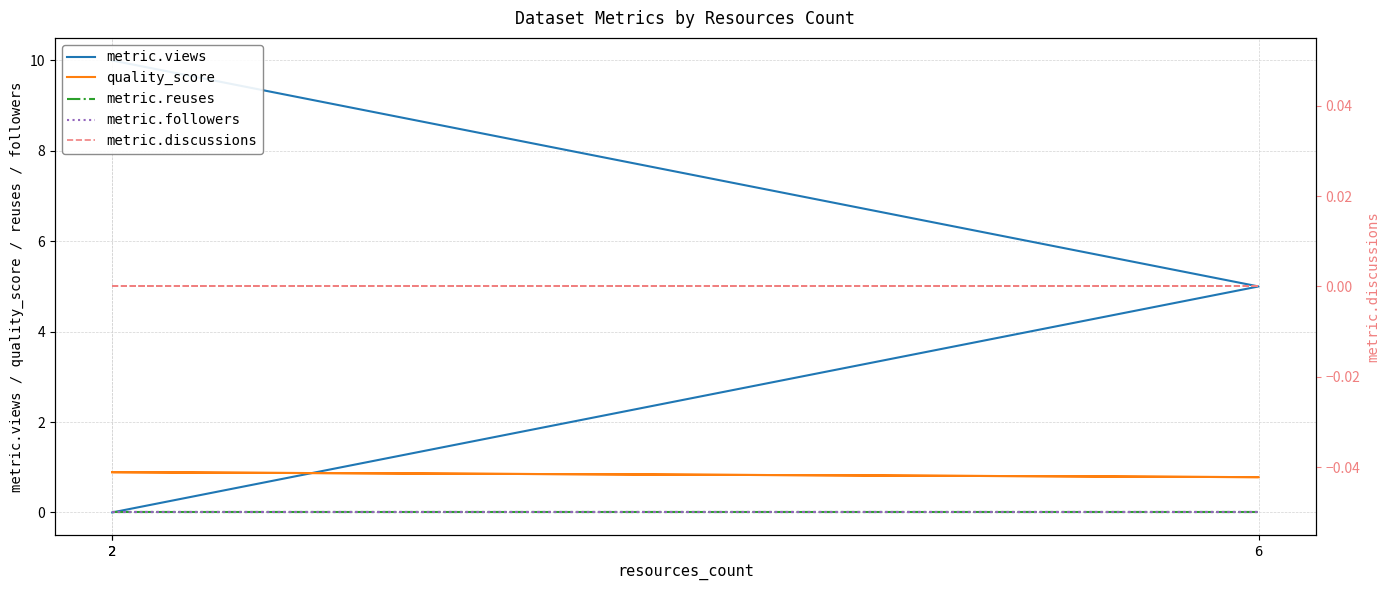

Which label corresponds to the largest value in the chart?

2